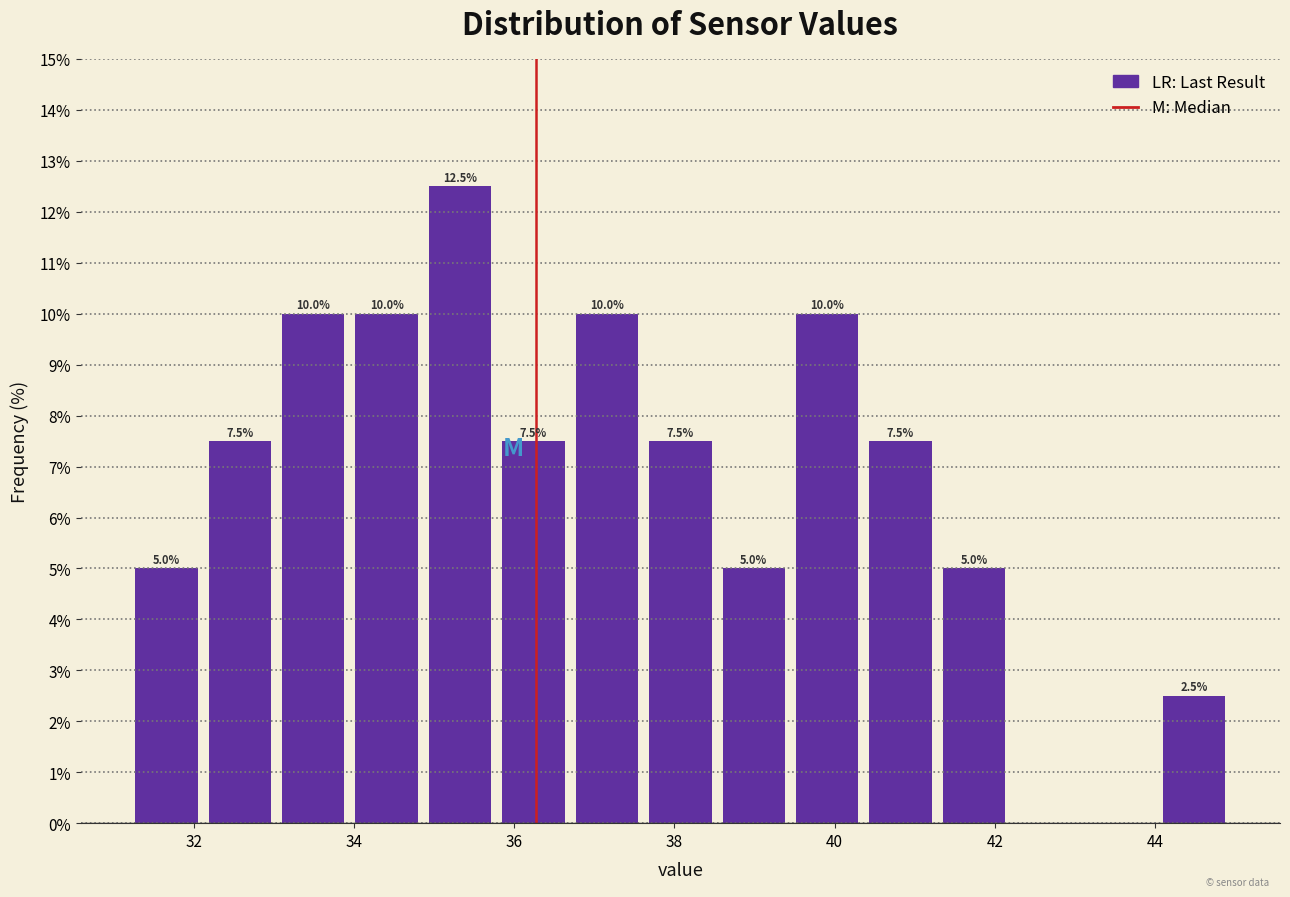

Over which range of the x-axis is the bar tallest?

34.8 to 35.8